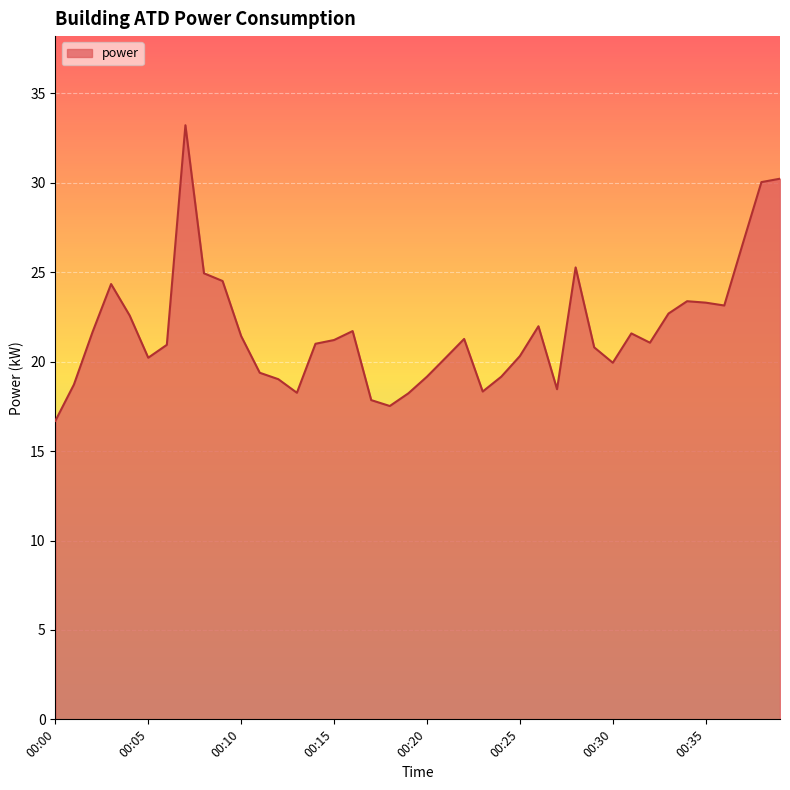

What is the smallest value displayed?

16.7